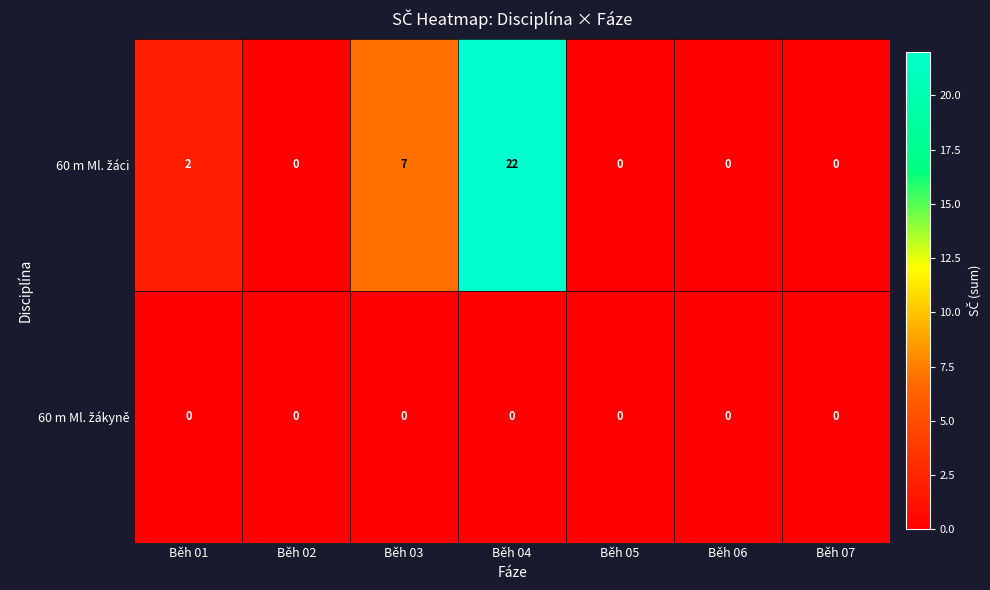

At which category is the sum across all series the highest?

Běh 04